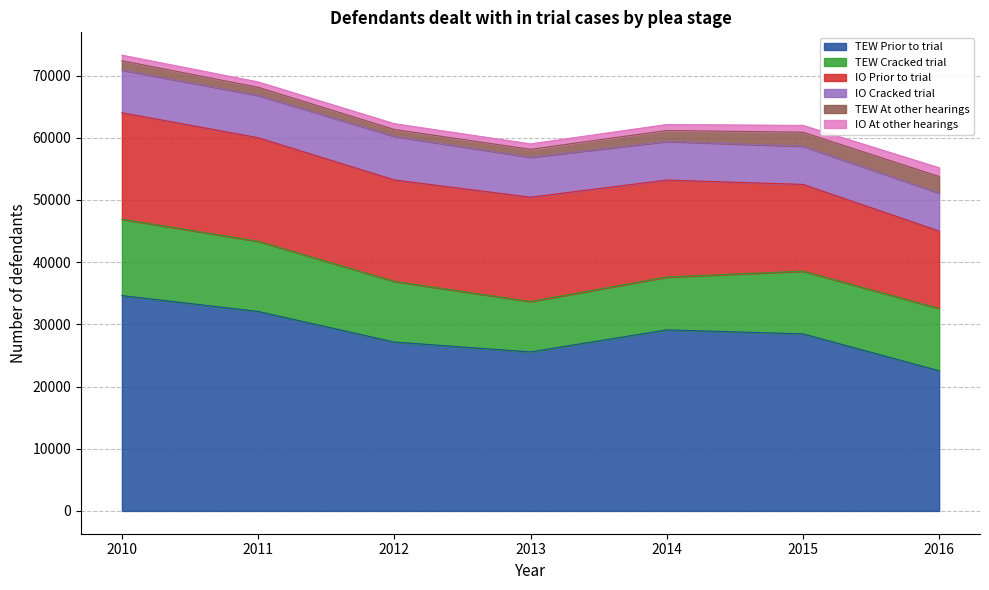

Does the chart have visible grid lines?

Yes